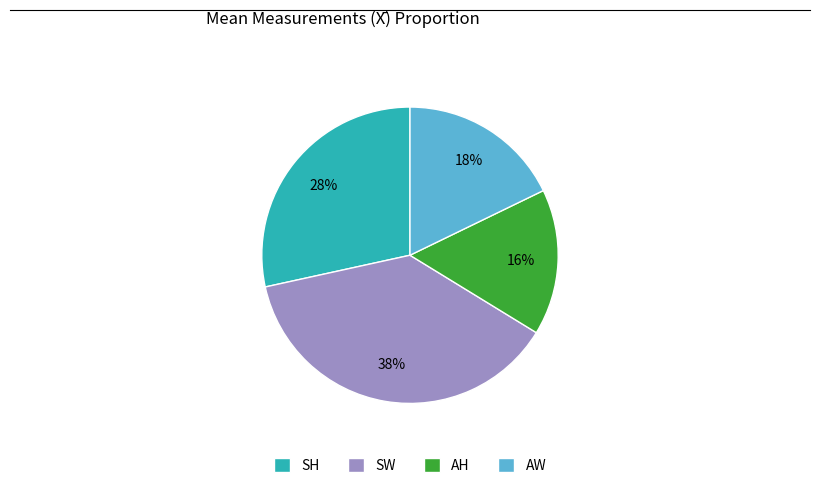

Which slice is the smallest?

AH